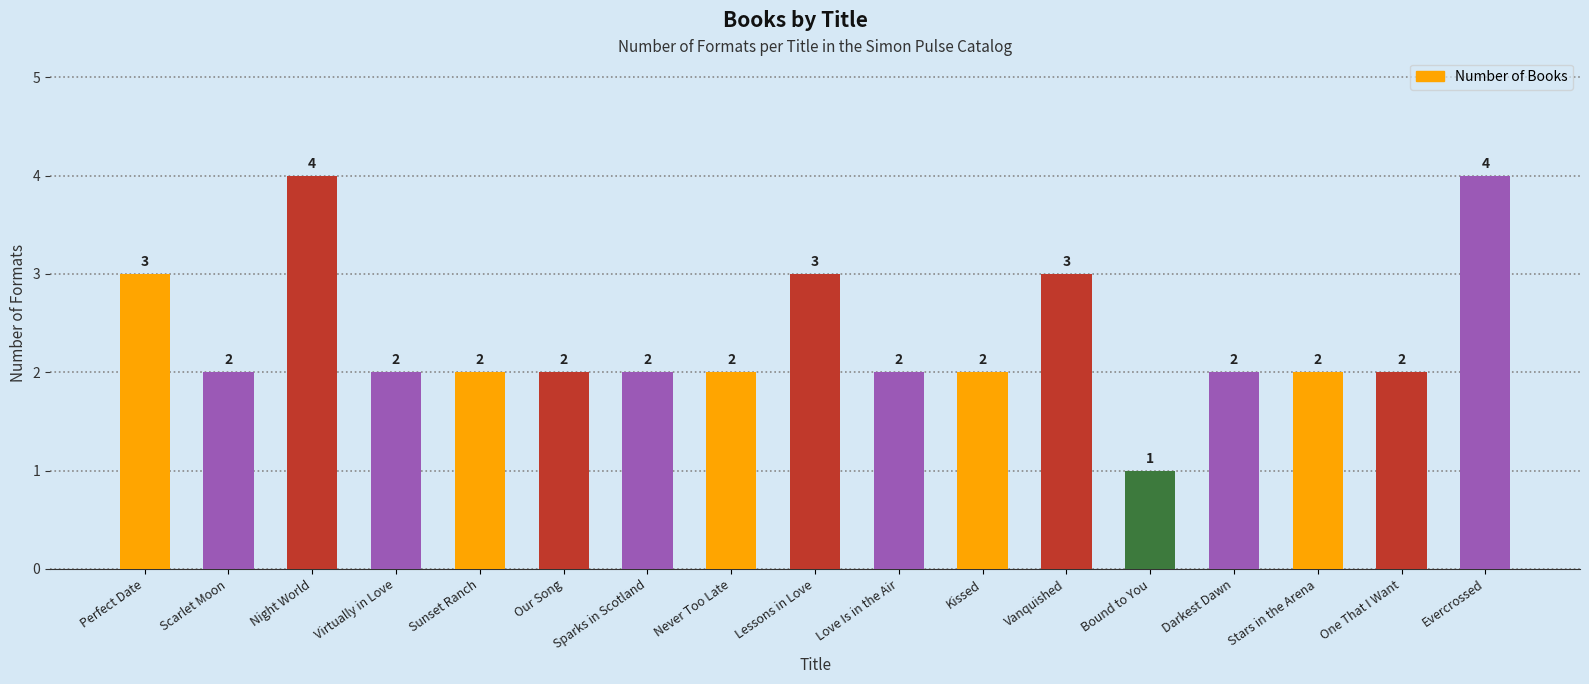

What is the label of the 14th bar from the left?

Darkest Dawn